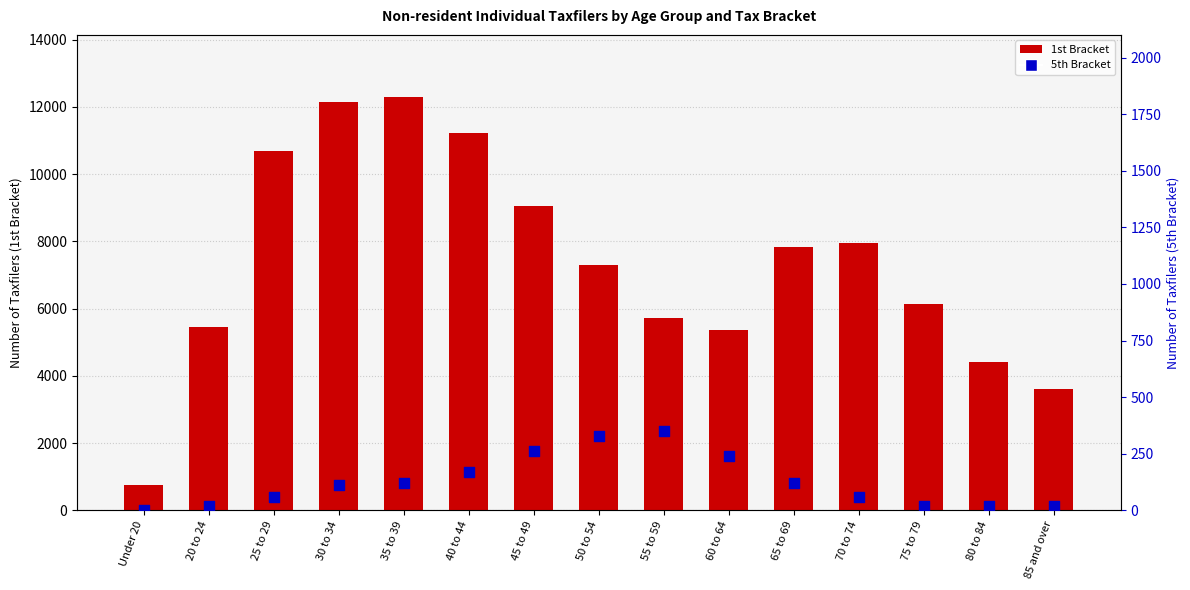

What are all the series names shown in the legend?

1st Bracket, 5th Bracket